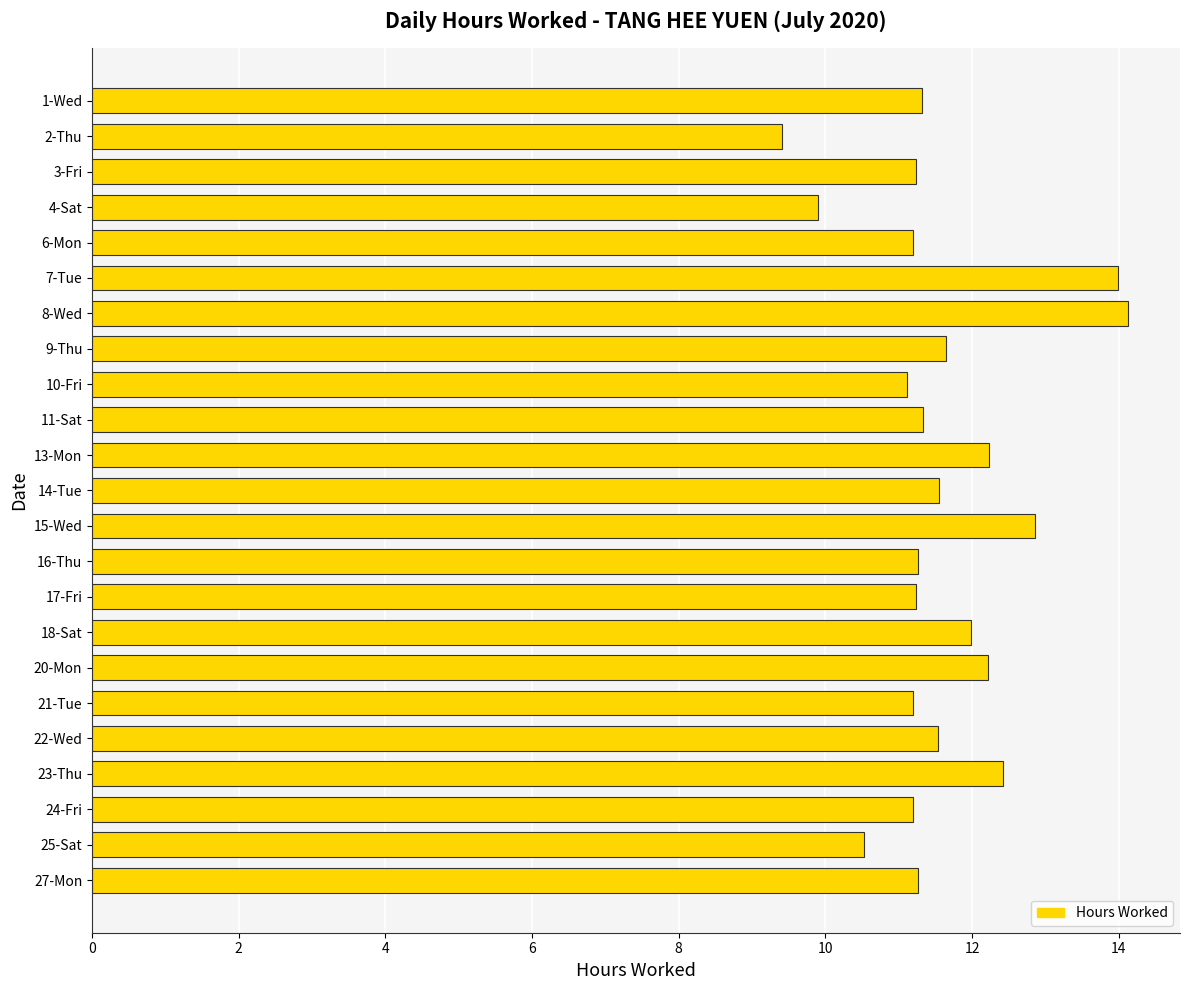

What is the sum of all values?

266.8